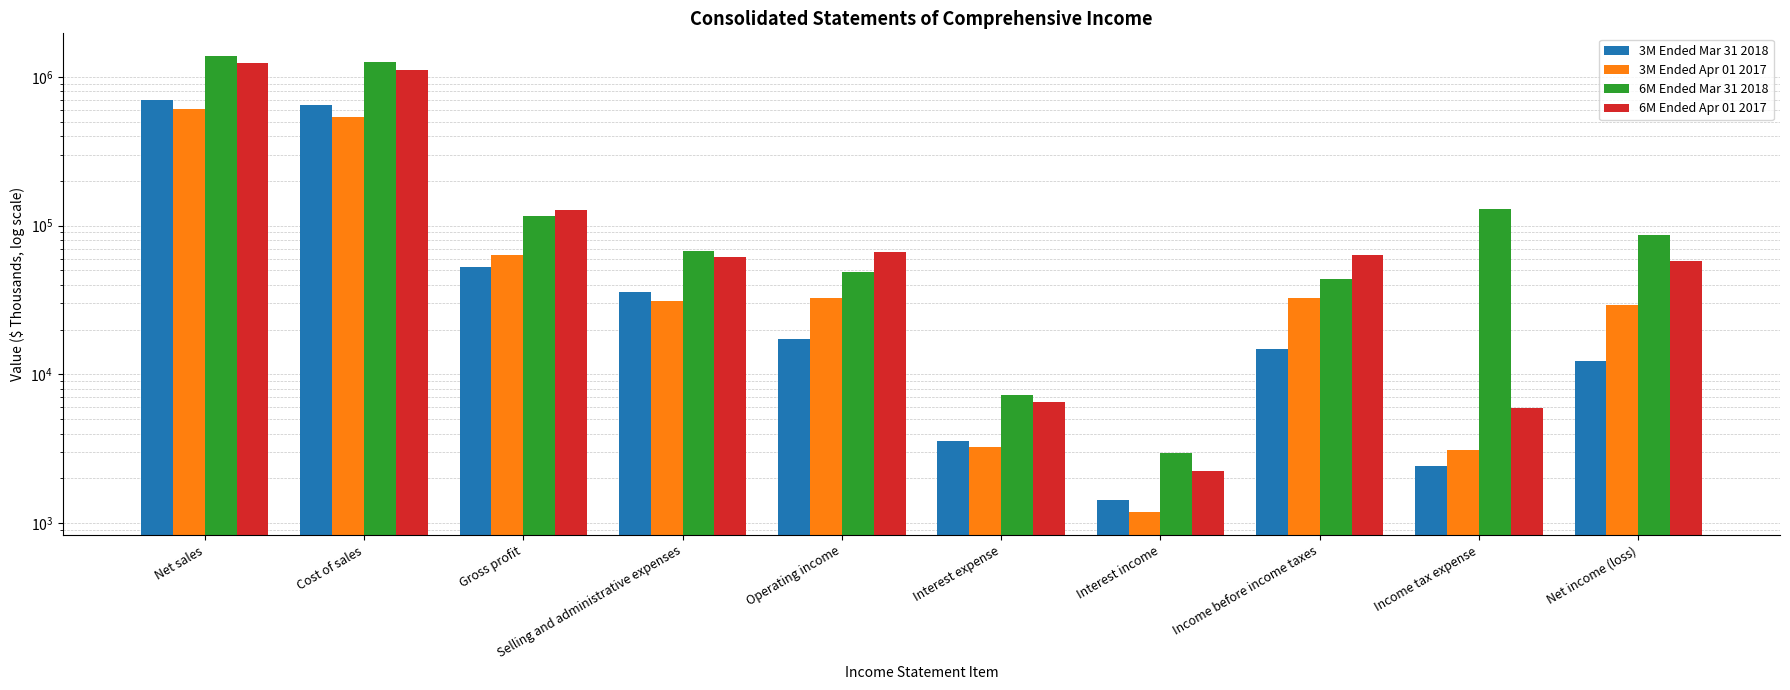

Between Net sales and Interest expense, which series saw the biggest shift?

6M Ended Mar 31 2018